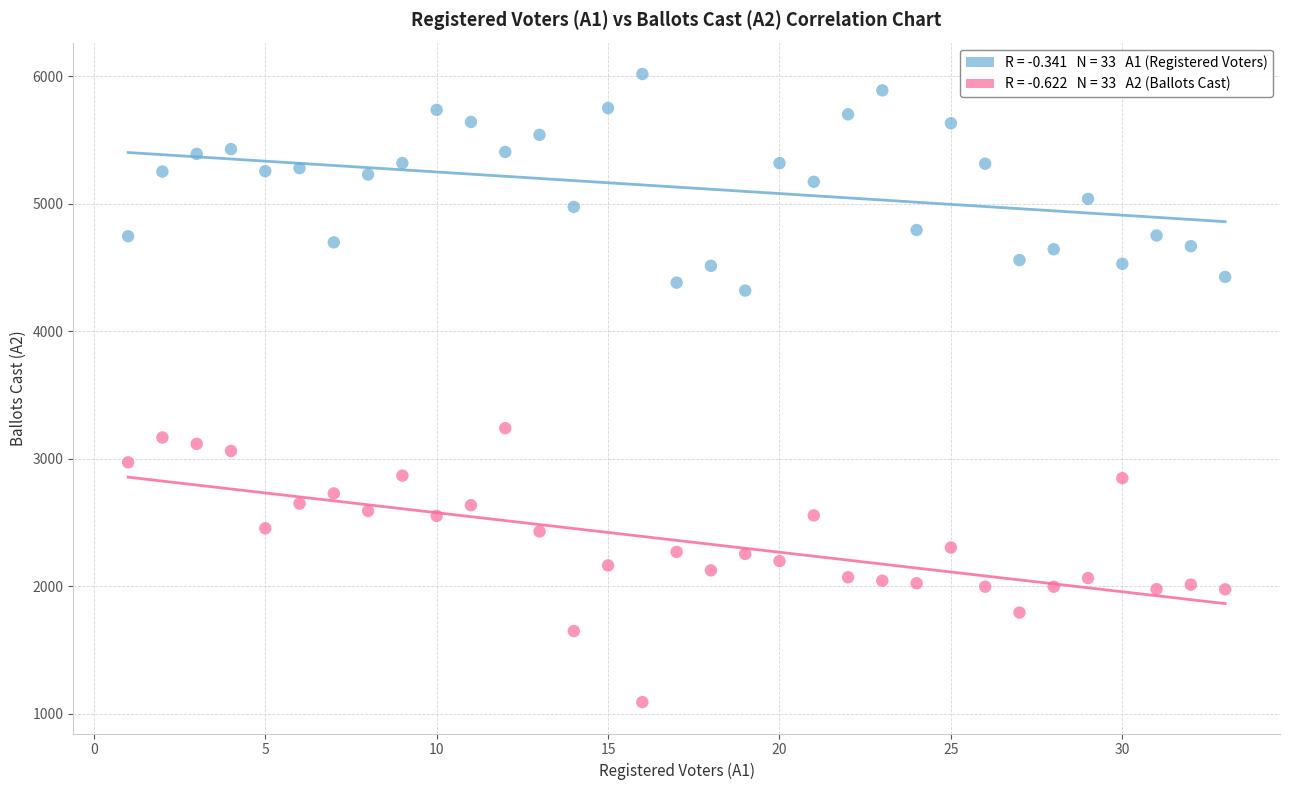

Across all series, what Y value is closest to 3554?

3240